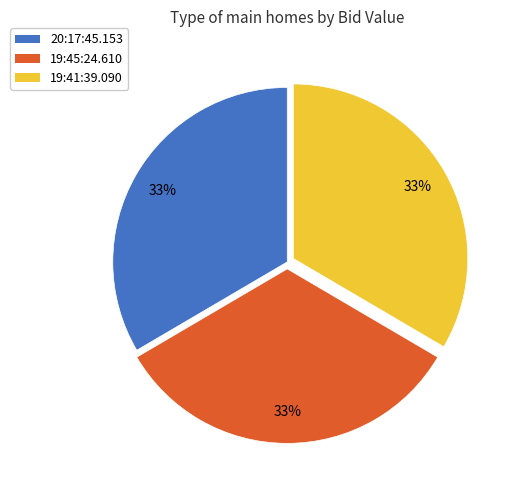

To the nearest percent, what percentage of the pie is 19:41:39.090?

33%